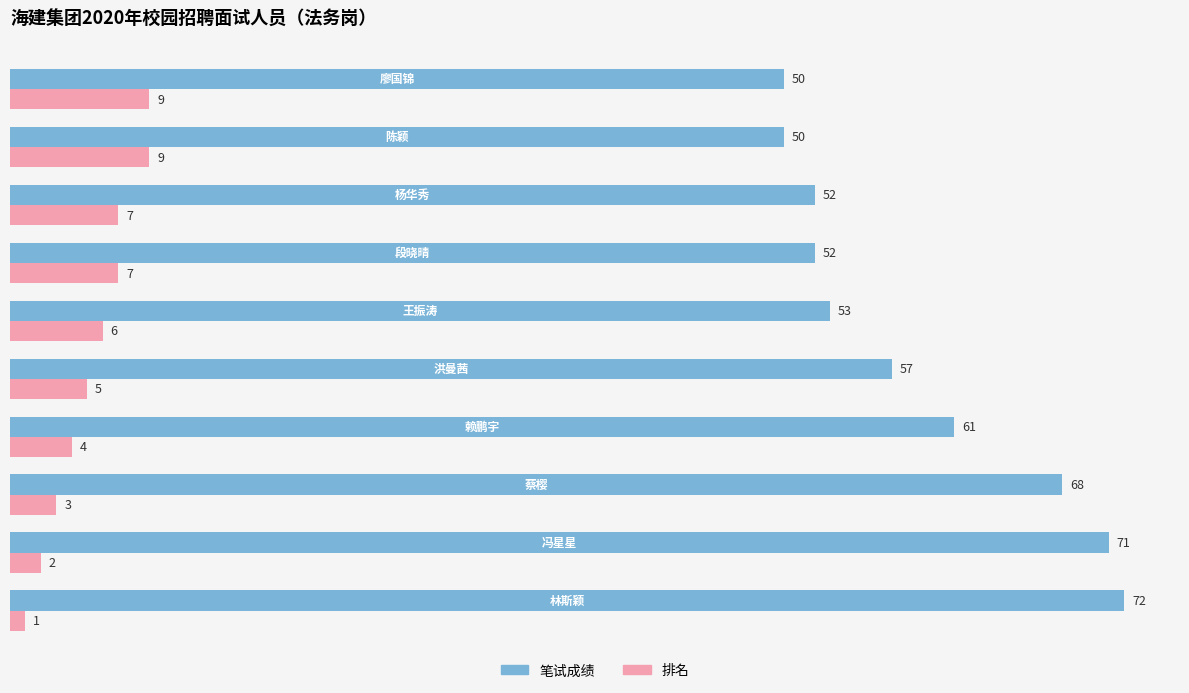

Count the 排名 values in the range 3 to 7.

6